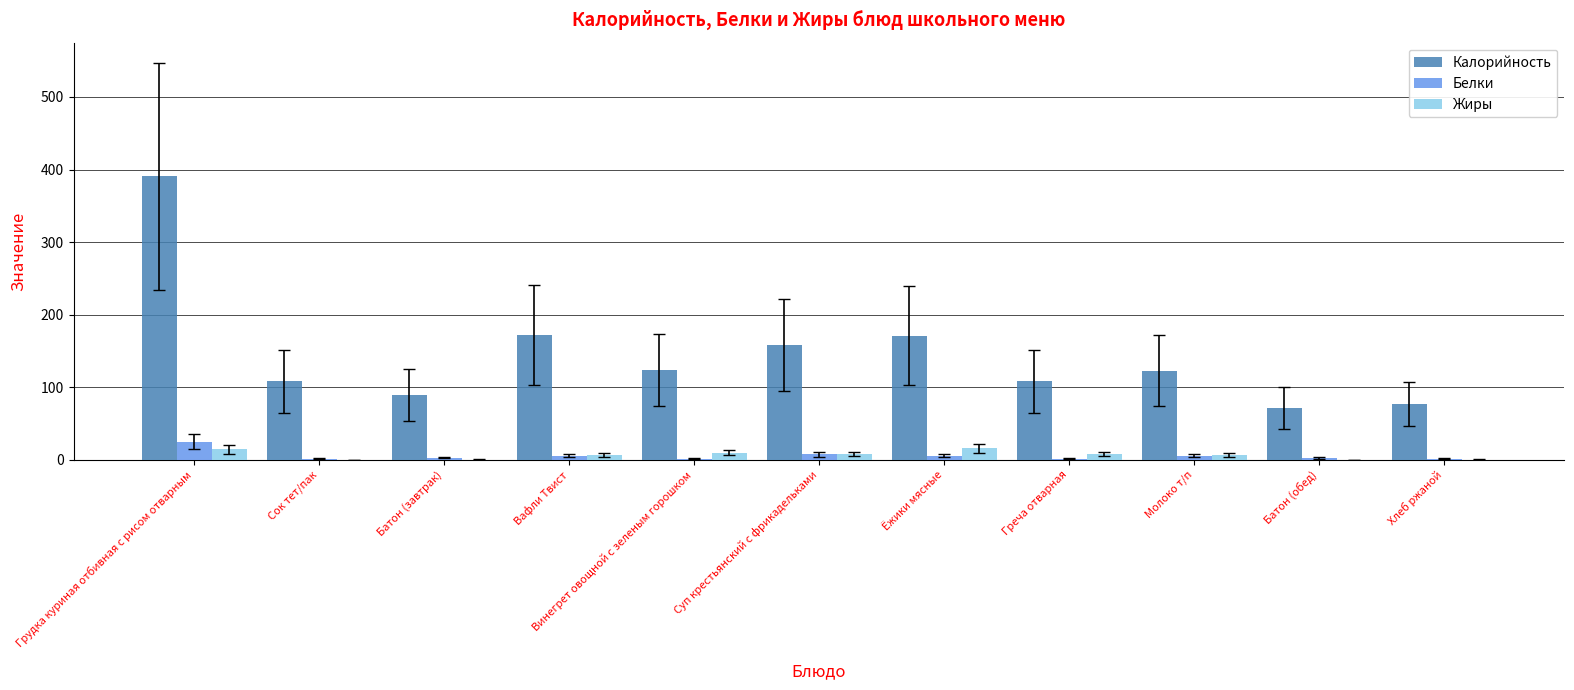

At which label does Калорийность reach its peak?

Грудка куриная отбивная с рисом отварным